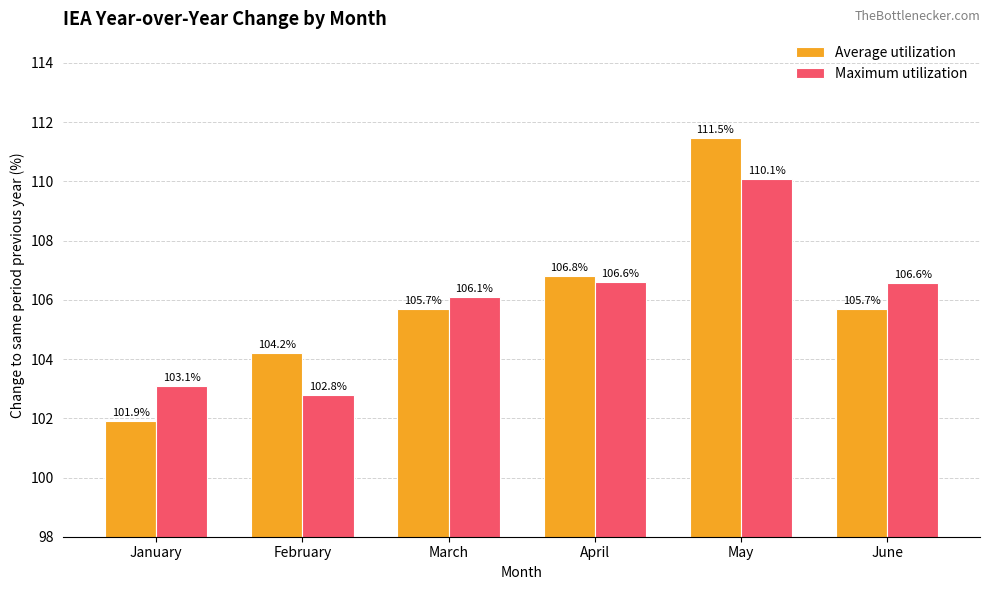

List the series in order of their peak value, highest first.

Average utilization, Maximum utilization